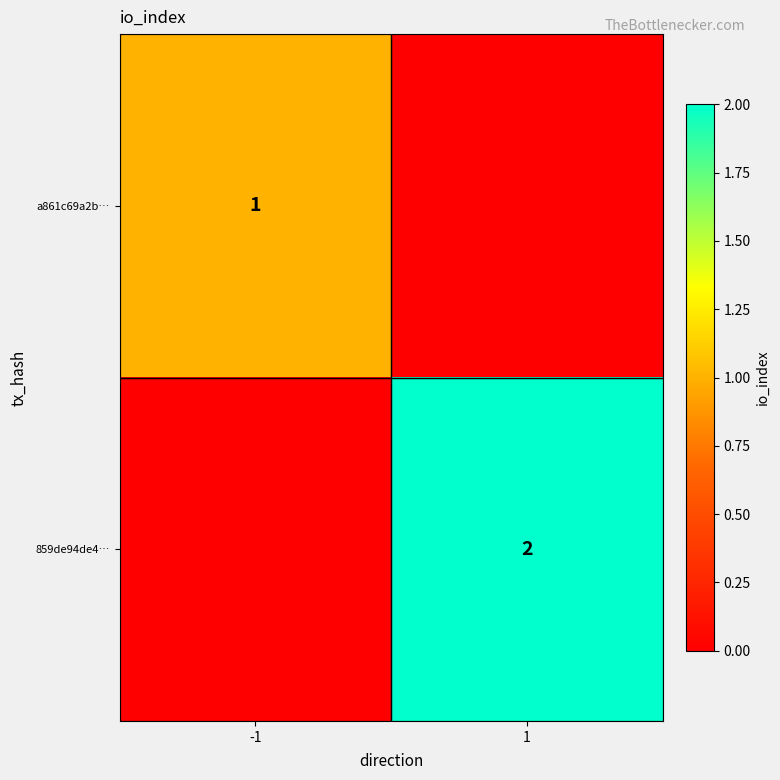

The value of 859de94de4… at 1 is 1. True or false?

False